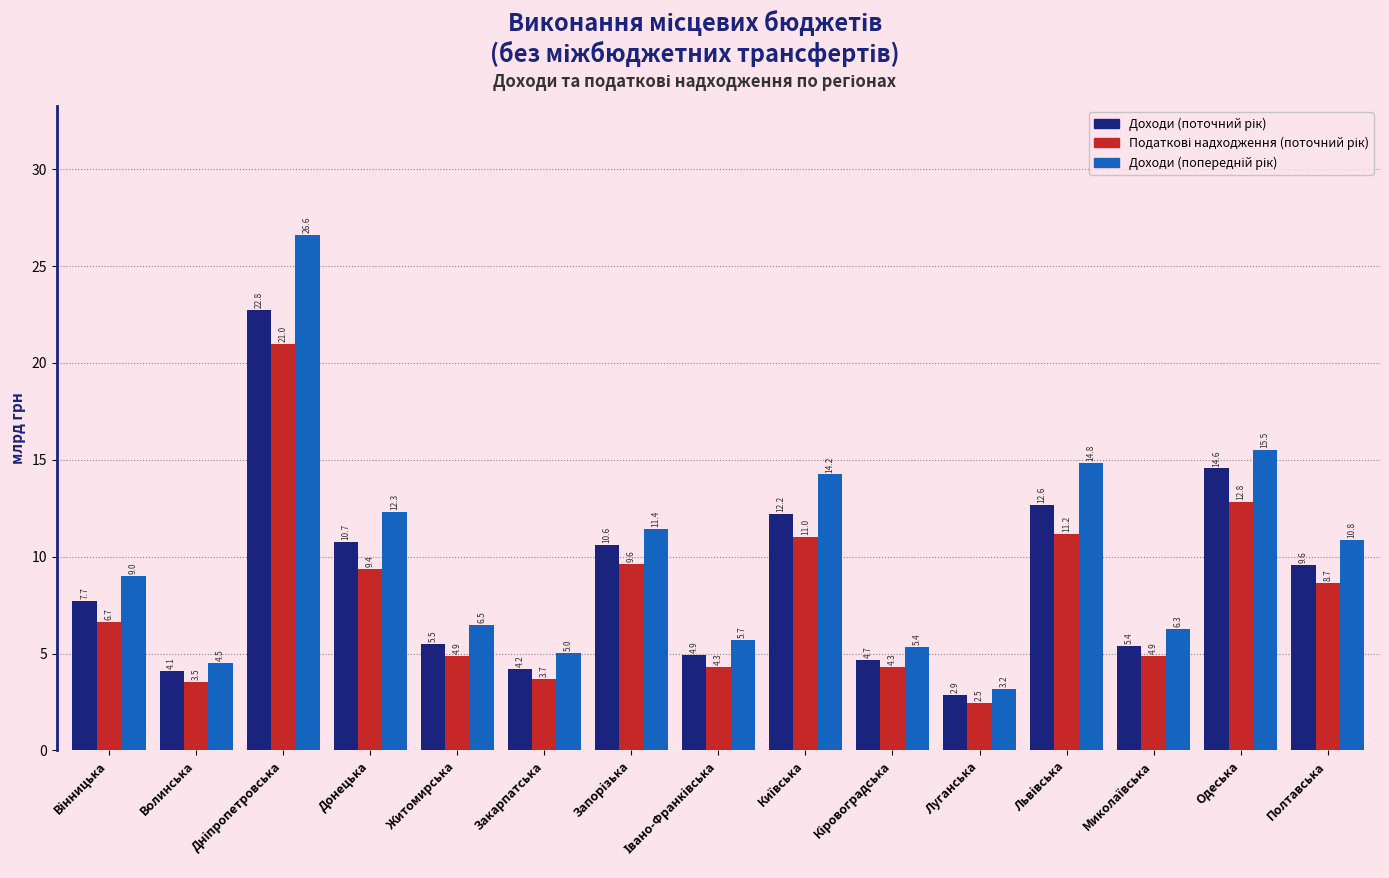

Which label corresponds to the smallest value in the chart?

Луганська